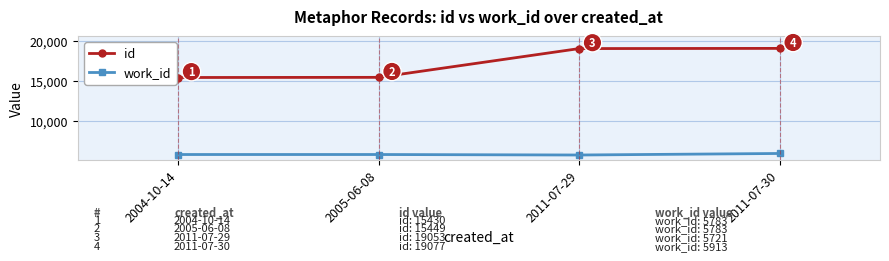

What is the highest value of the id series?

19077